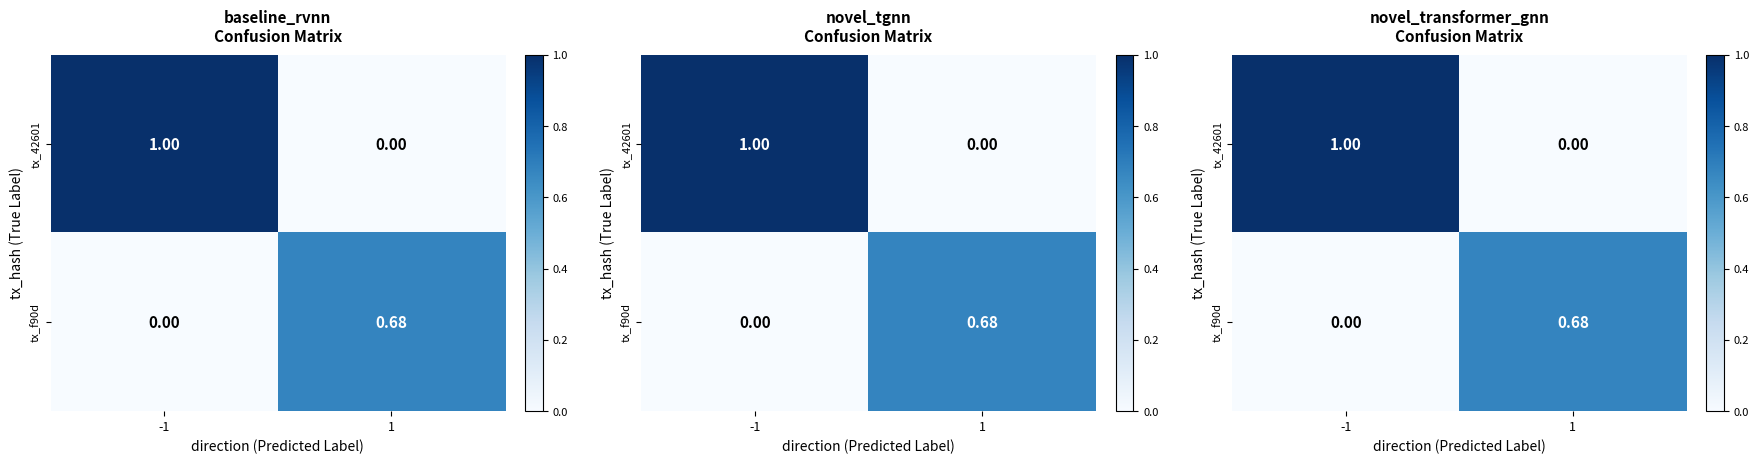

At which label is tx_f90d closest to 0?

-1